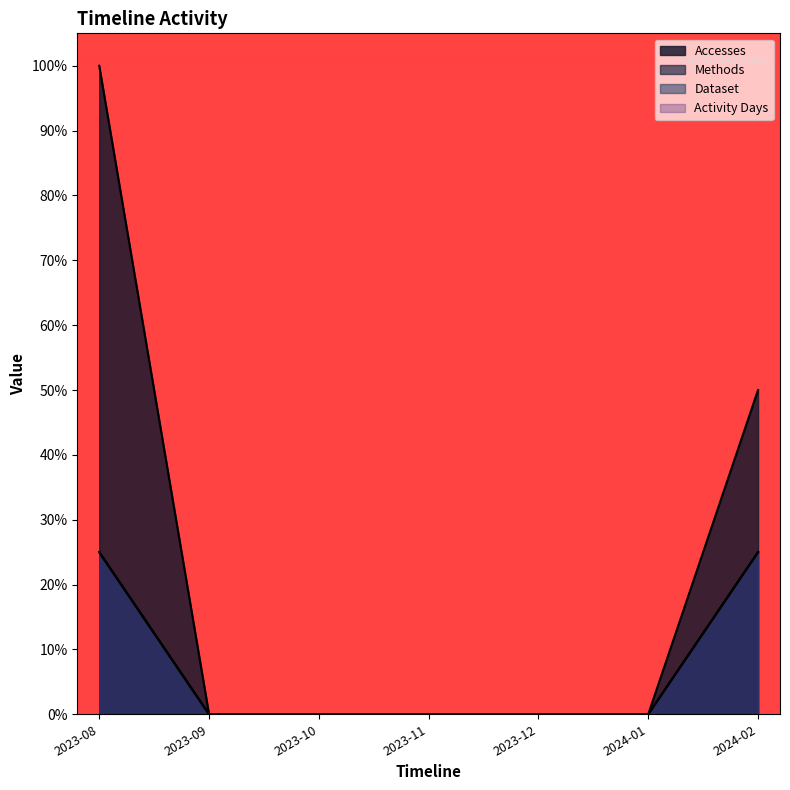

Which category has the lowest value across all series?

2023-09